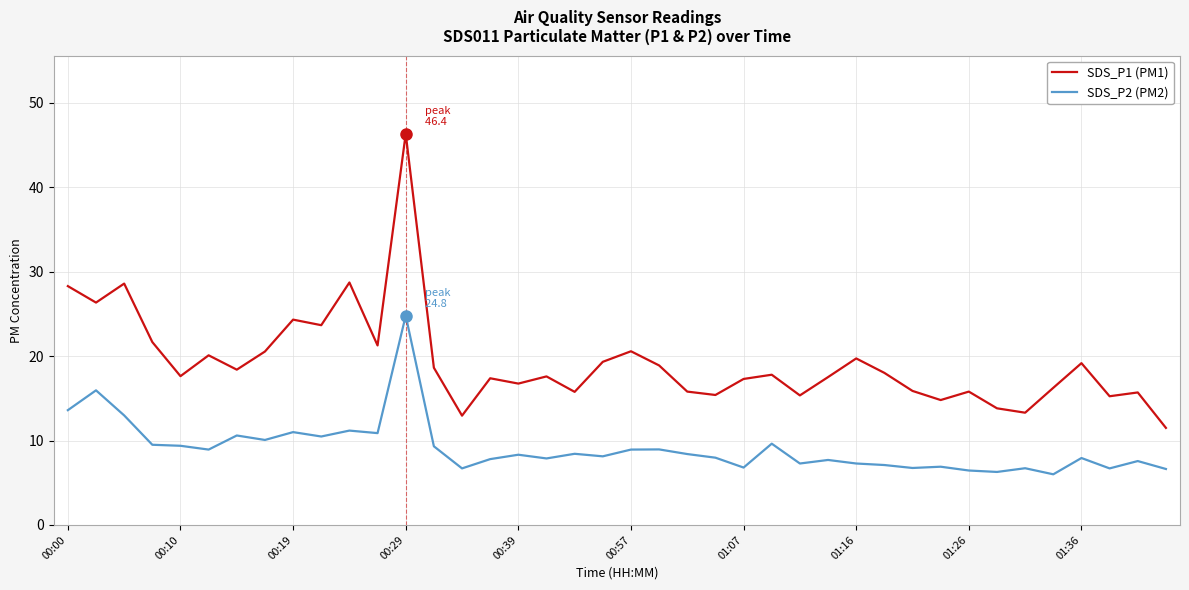

How many categories are shown in the chart?

40